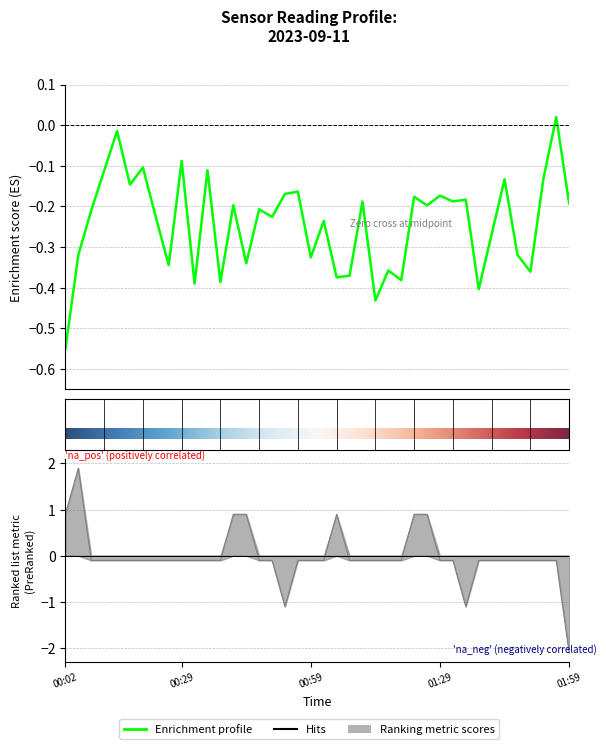

Is it true that Samples equals -0.2 at 00:11?

False